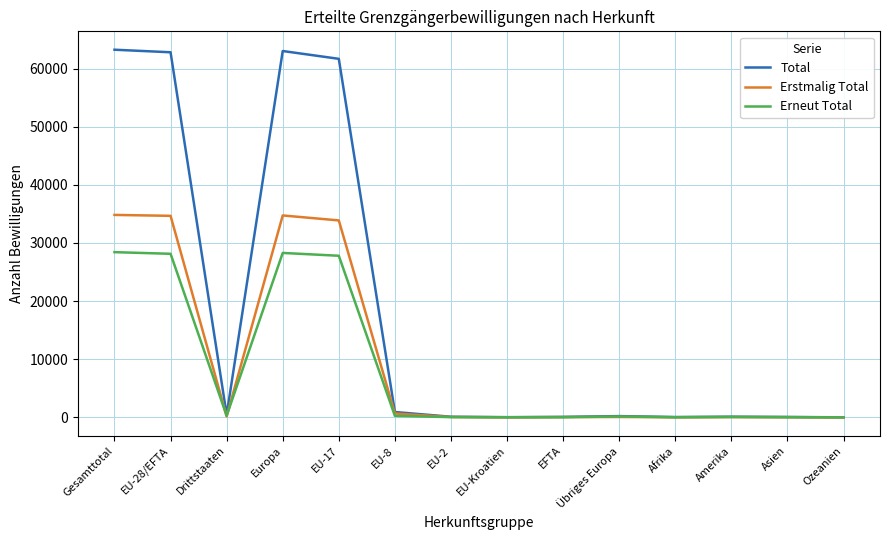

What position from the left is Amerika?

12